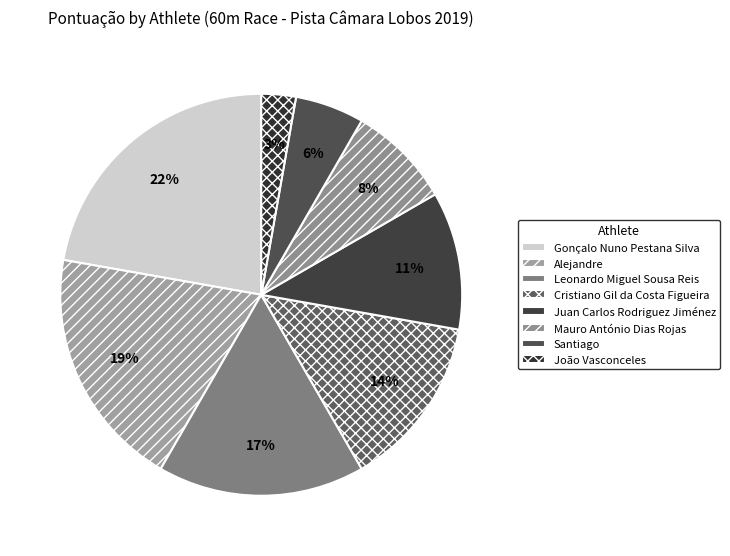

To the nearest percent, what portion does Leonardo Miguel Sousa Reis represent?

17%